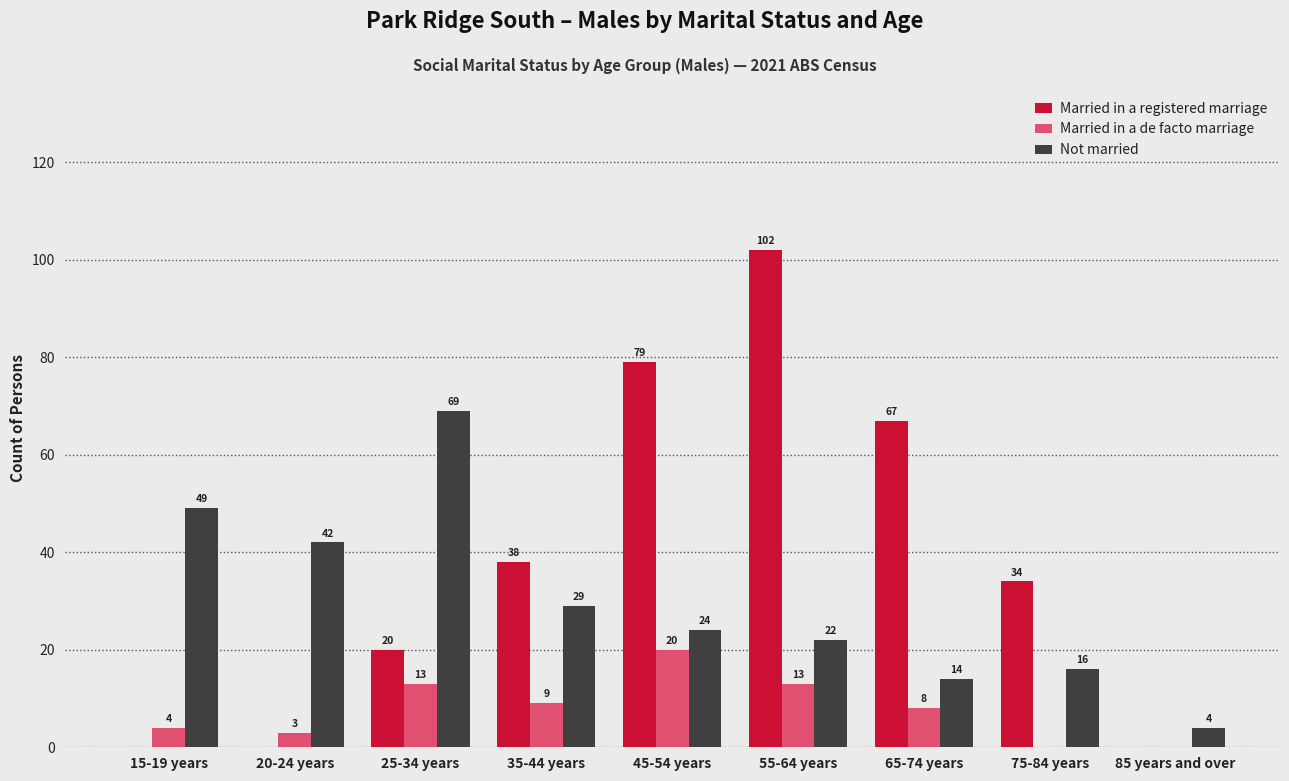

At which label does Married in a de facto marriage first exceed 8?

25-34 years